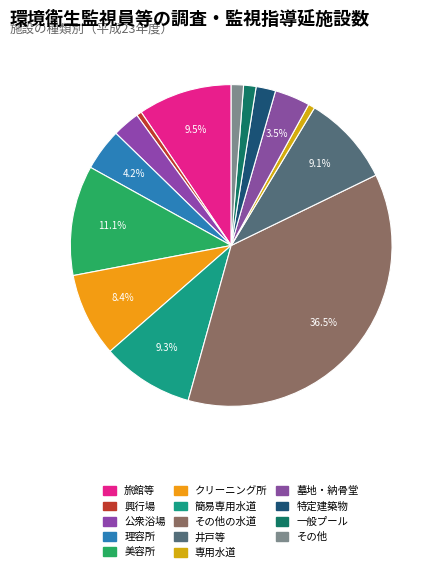

What is the largest slice in the pie chart?

その他の水道